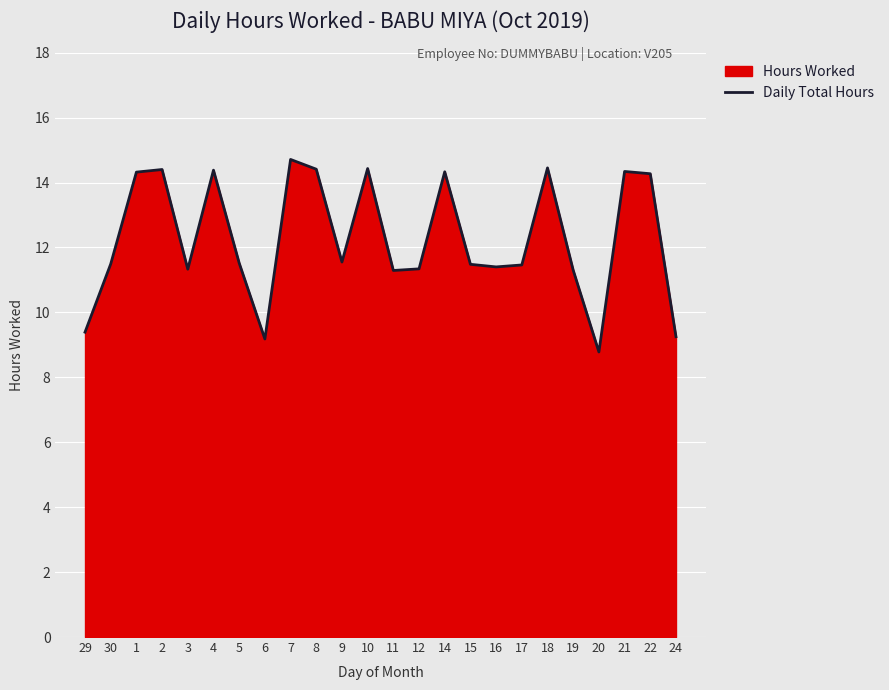

Rank the categories by value from lowest to highest.

20, 6, 24, 29, 11, 19, 3, 12, 16, 17, 15, 30, 5, 9, 22, 1, 14, 21, 4, 2, 8, 10, 18, 7